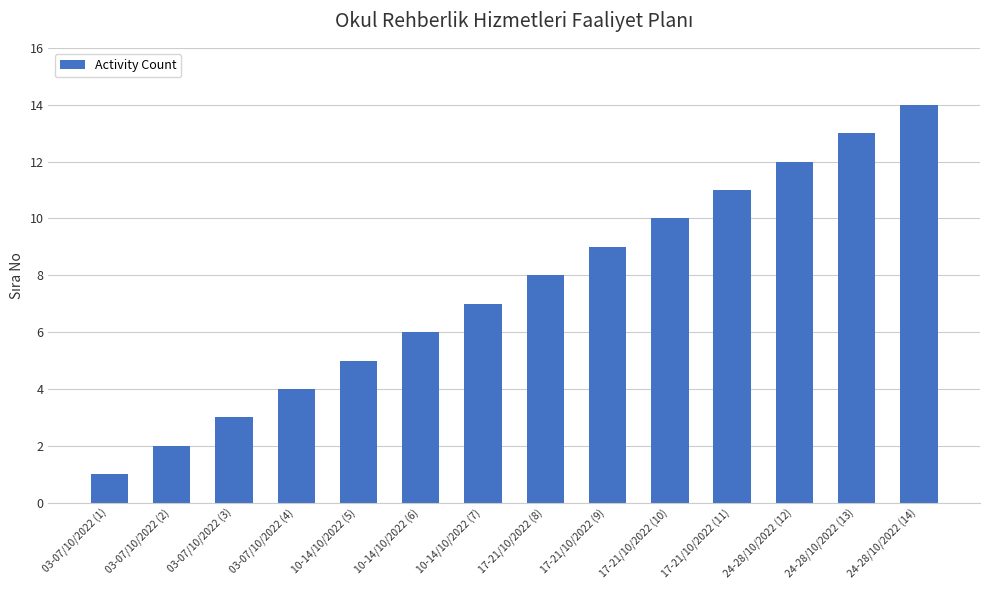

What is the sum of the values at 17-21/10/2022 (11) and 10-14/10/2022 (5)?

16